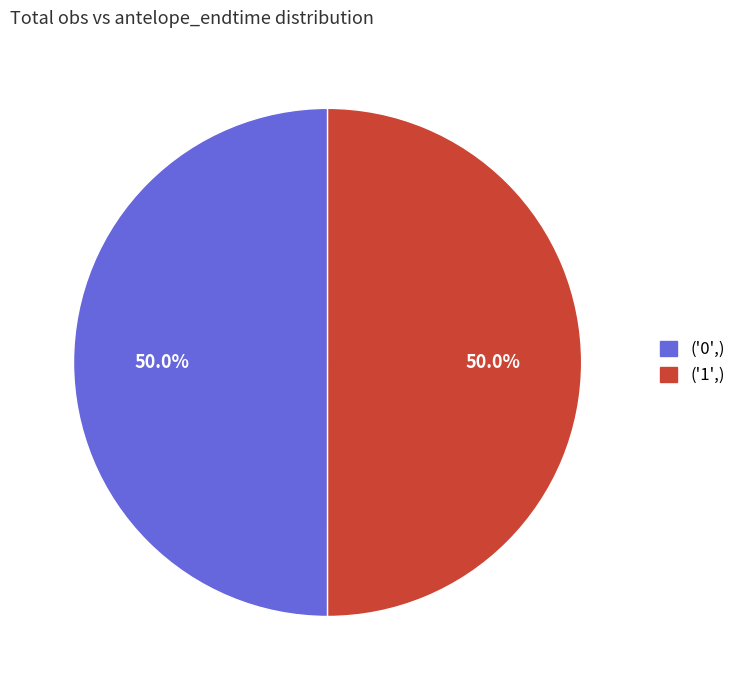

What portion of the pie excludes ('0',)?

50.0%